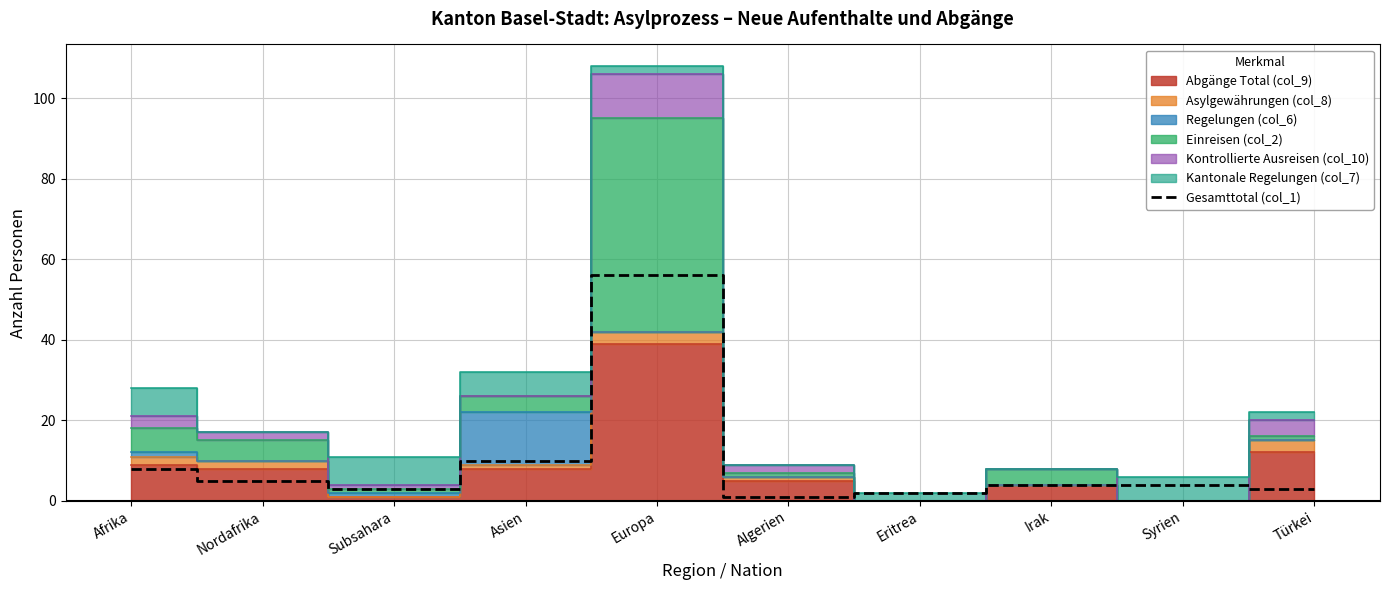

The chart shows a value of 5 at Afrika. True or false?

False